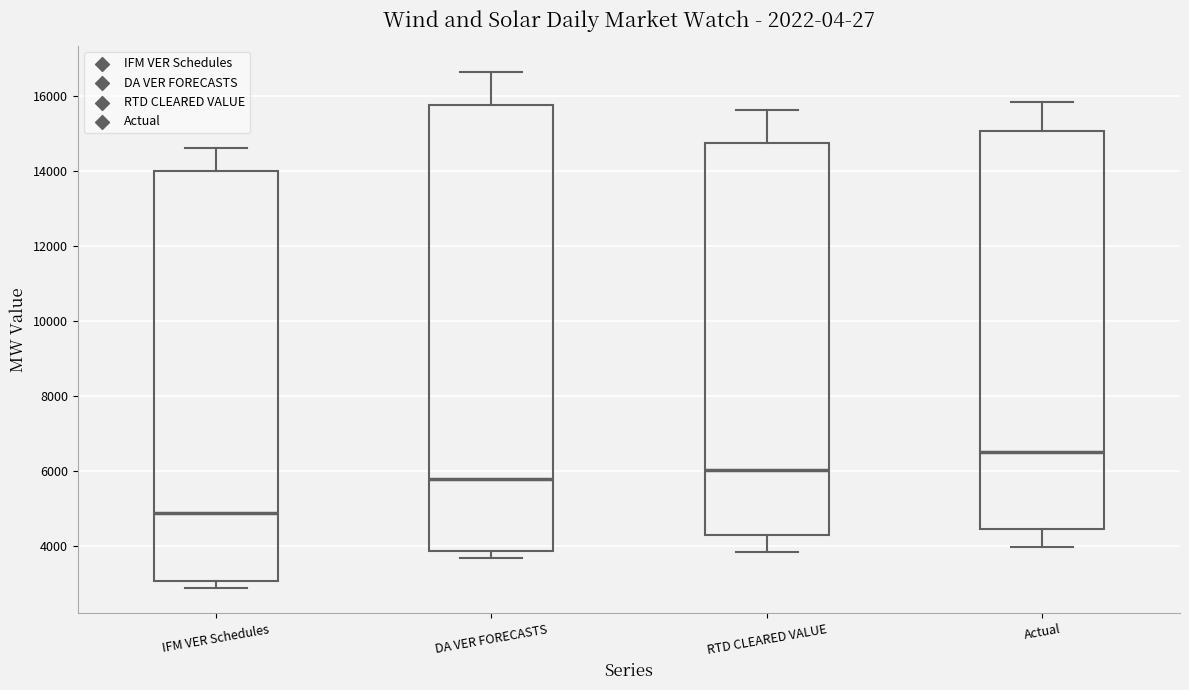

Which box is the tallest, from its lower edge to its upper edge?

DA VER FORECASTS